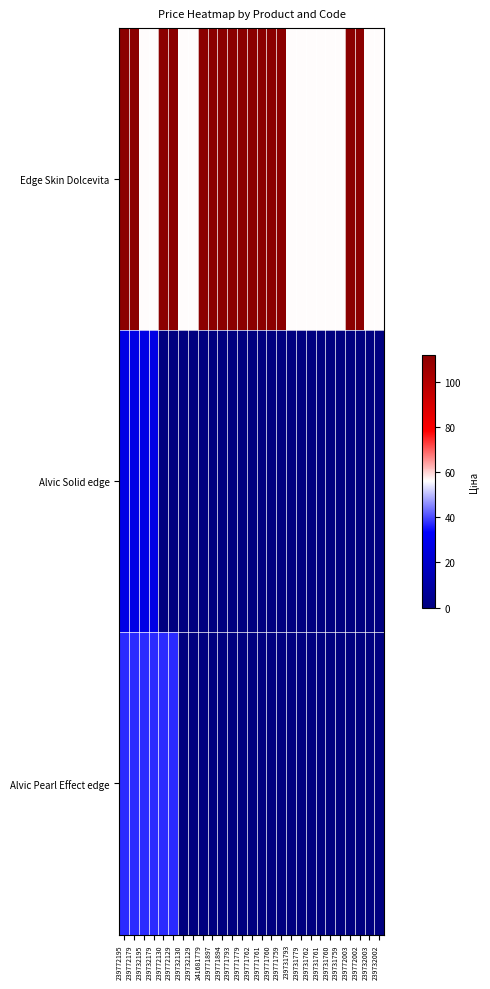

At 239772129, list the series in order from smallest to largest.

Alvic Solid edge, Alvic Pearl Effect edge, Edge Skin Dolcevita